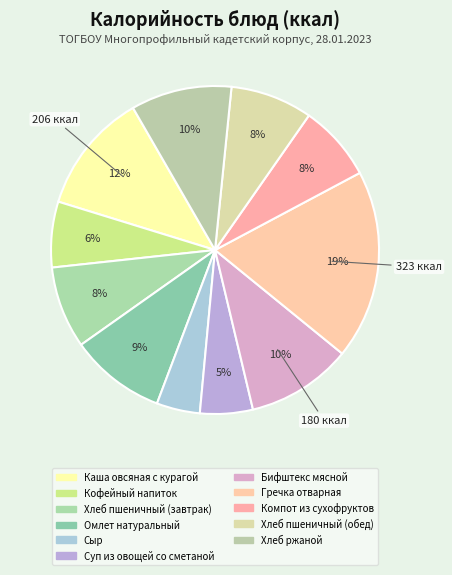

To the nearest percent, what is the average slice percentage?

9%